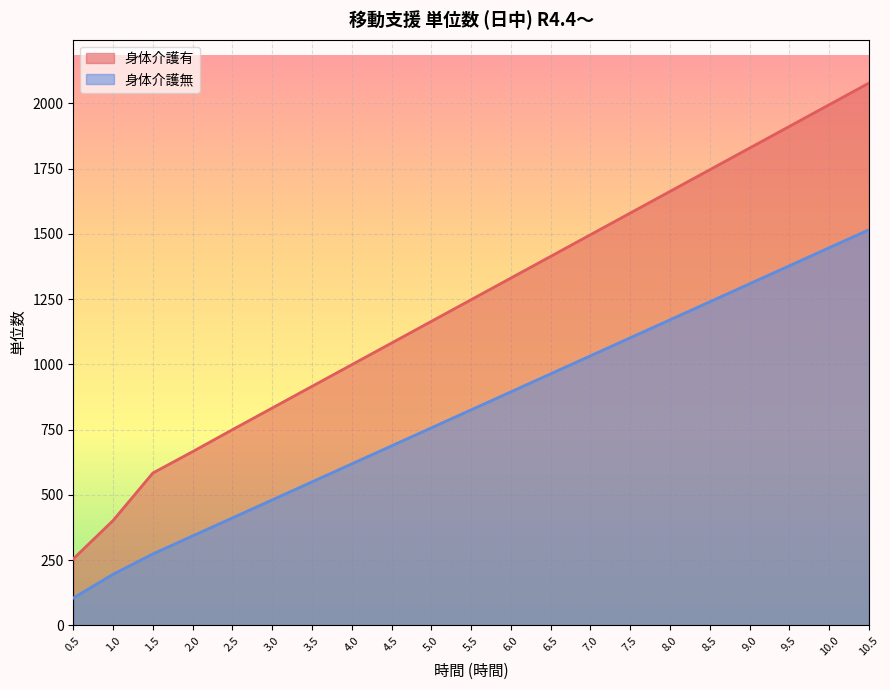

At how many categories does at least one series exceed 372?

20